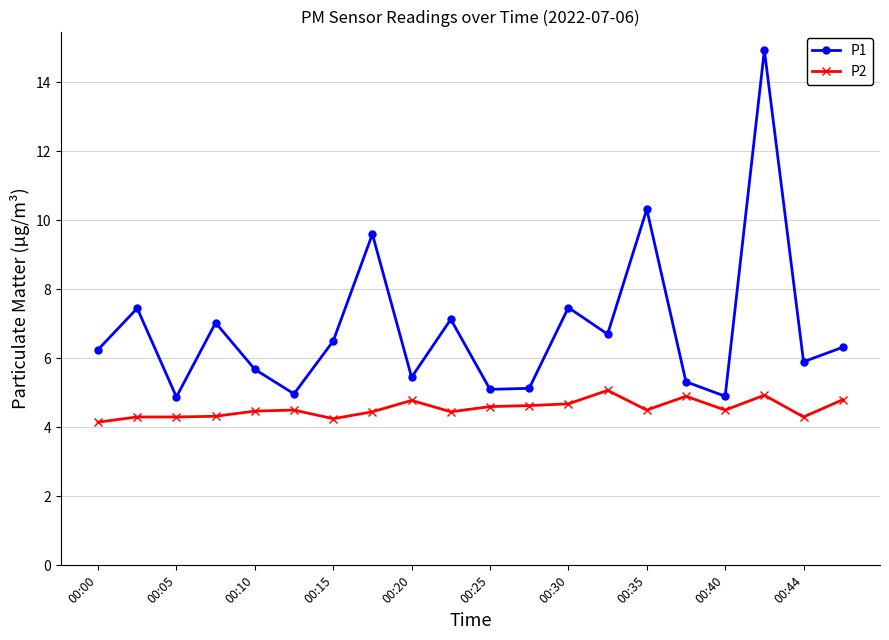

Which series has the widest spread of values?

P1